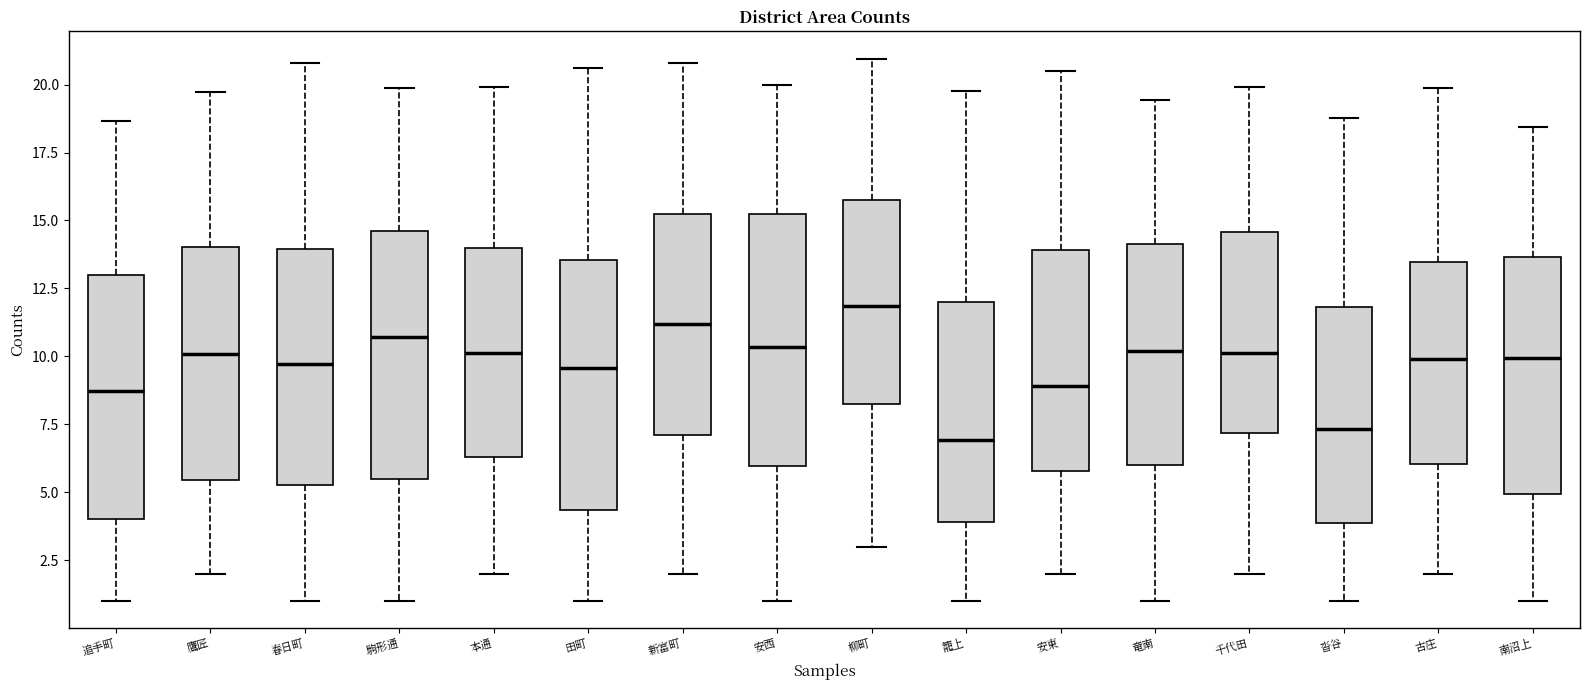

Which box's median line is the highest?

柳町